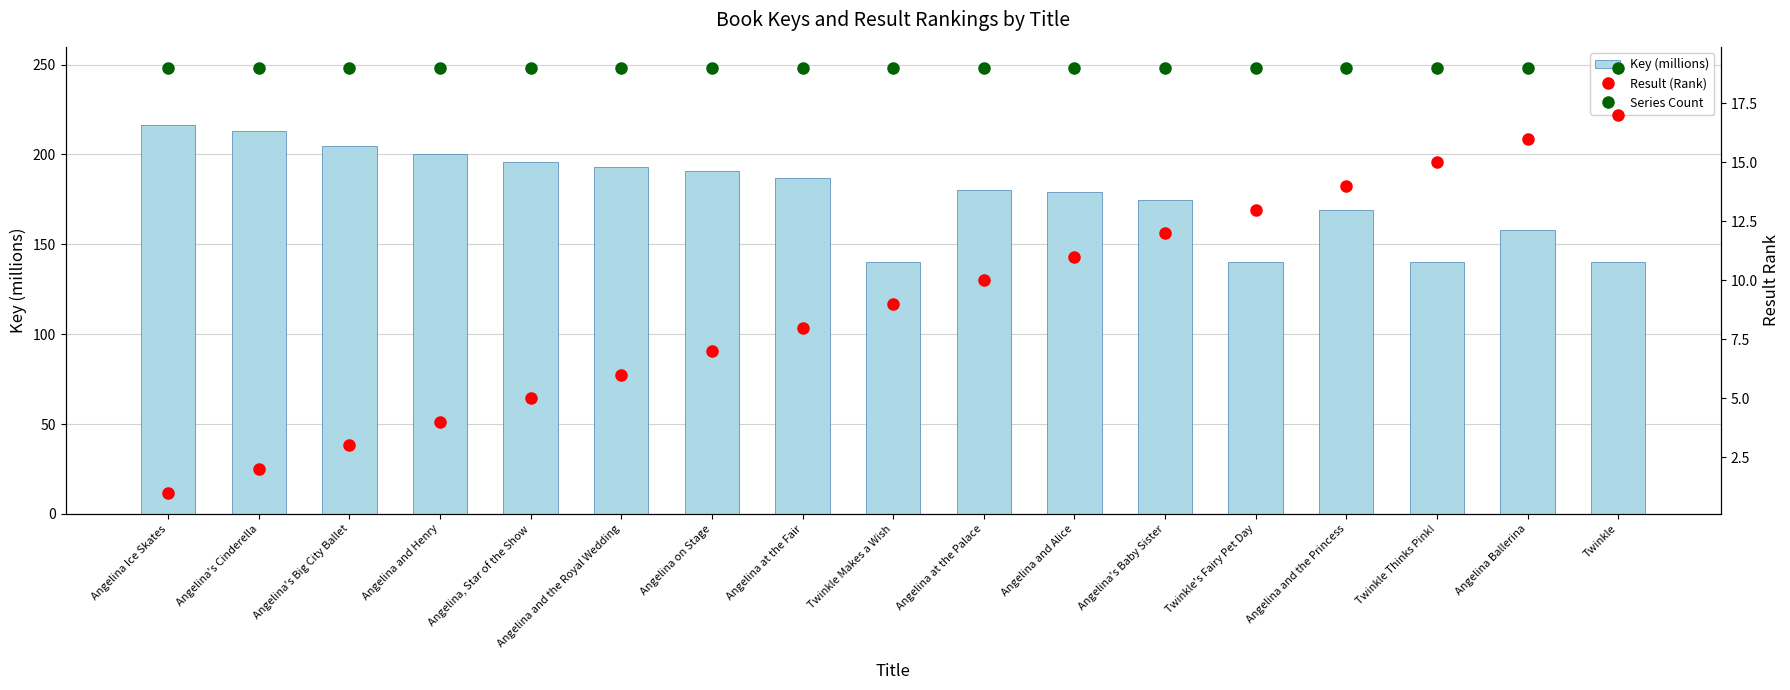

Where does the Result (Rank) series first go above 9?

Angelina at the Palace